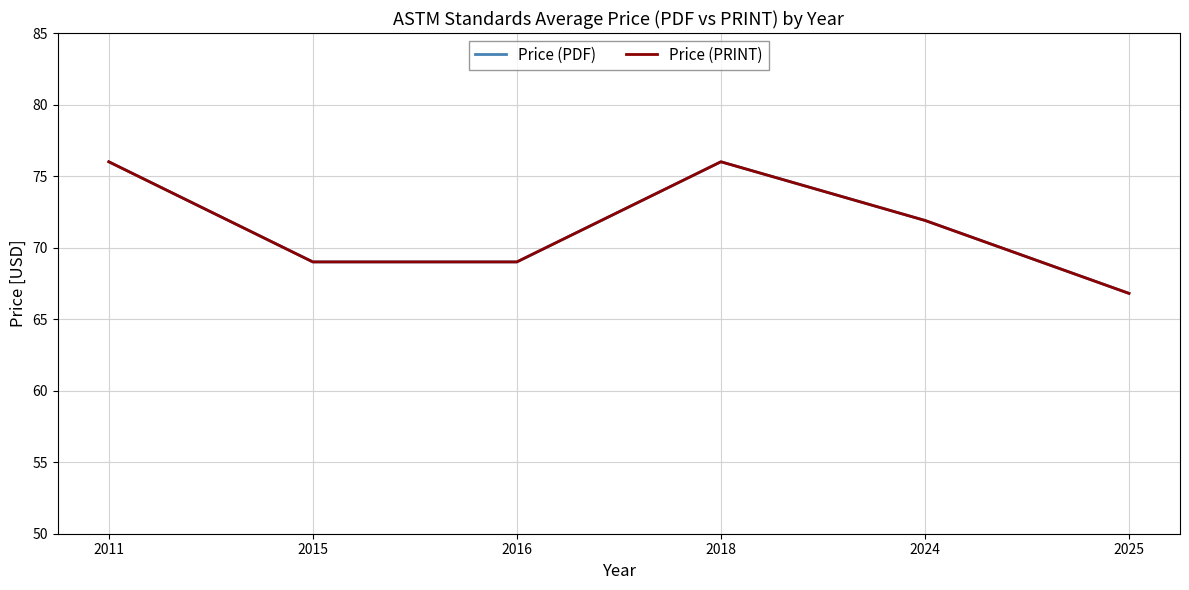

Does the chart have visible grid lines?

Yes